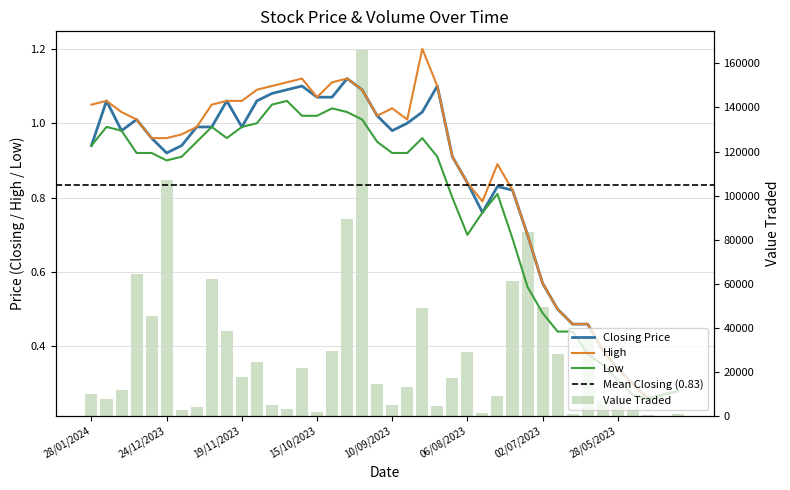

Reading right to left, list all the values displayed in this chart.

Closing: 0.3	0.3	0.3	0.3	0.3	0.4	0.5	0.5	0.5	0.6	0.7	0.8	0.8	0.8	0.8	0.9	1.1	1.0	1.0	1.0	1.0	1.1	1.1	1.1	1.1	1.1	1.1	1.1	1.1	1.0	1.1	1.0	1.0	0.9	0.9	1.0	1.0	1.0	1.1	0.9
High: 0.3	0.3	0.3	0.3	0.3	0.4	0.5	0.5	0.5	0.6	0.7	0.8	0.9	0.8	0.8	0.9	1.1	1.2	1.0	1.0	1.0	1.1	1.1	1.1	1.1	1.1	1.1	1.1	1.1	1.1	1.1	1.1	1.0	1.0	1.0	1.0	1.0	1.0	1.1	1.1
Low: 0.3	0.3	0.3	0.3	0.3	0.3	0.4	0.4	0.4	0.5	0.6	0.7	0.8	0.8	0.7	0.8	0.9	1.0	0.9	0.9	0.9	1.0	1.0	1.0	1.0	1.0	1.1	1.1	1.0	1.0	1.0	1.0	0.9	0.9	0.9	0.9	0.9	1.0	1.0	0.9
Value Traded: 700.0	204.0	520.0	3106.0	5607.0	6785.0	35710.0	877.0	28153.0	49409.0	83406.0	61459.0	8860.0	1146.0	29205.0	17114.0	4629.0	49169.0	13092.0	4929.0	14427.0	166224.0	89379.0	29577.0	1637.0	21909.0	3260.0	5064.0	24638.0	17753.0	38477.0	61993.0	4189.0	2597.0	107140.0	45408.0	64515.0	11659.0	7920.0	9801.0